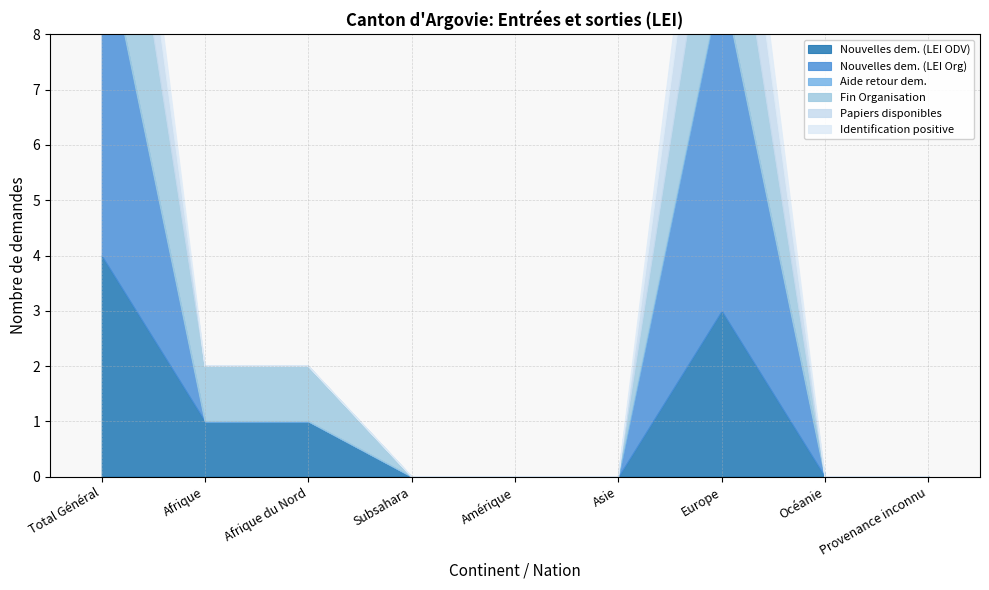

What is the label of the 5th point from the right?

Amérique